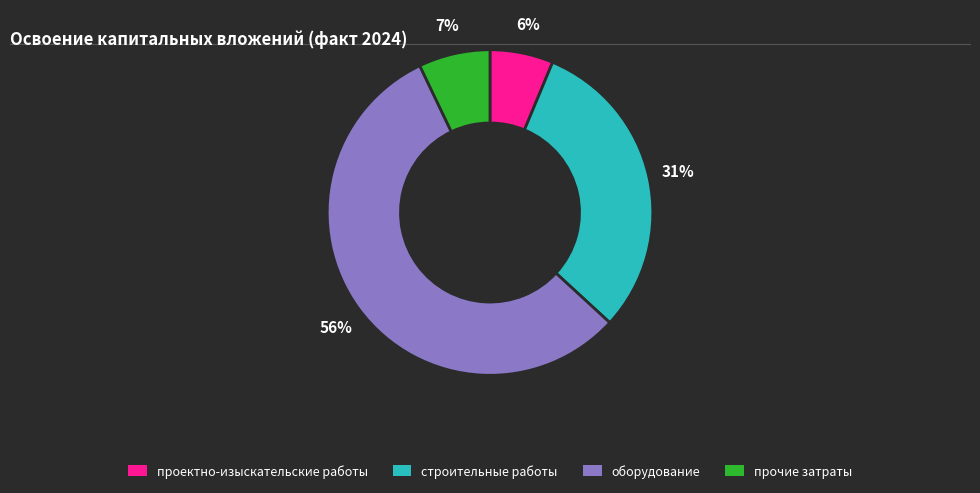

Between строительные работы and прочие затраты, which is larger?

строительные работы